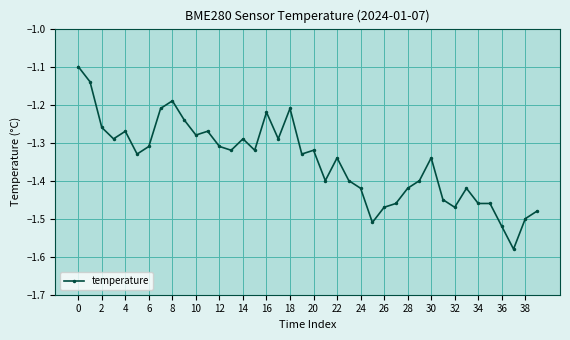

True or false: the data has more than 0 interior local peaks.

True